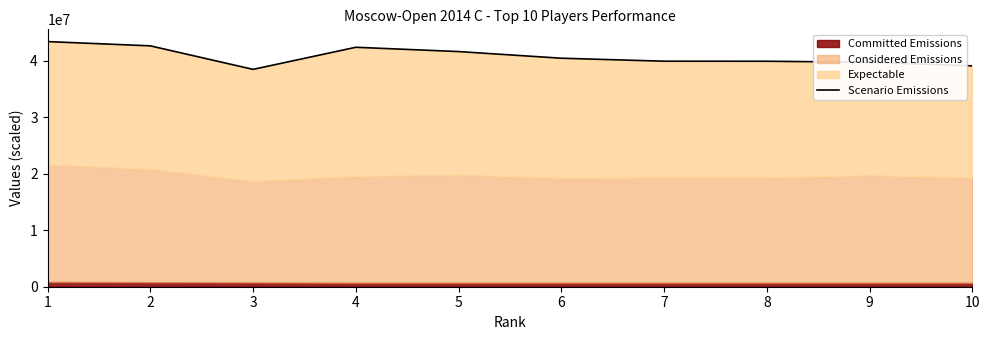

Reading right to left, transcribe all the data shown in this chart.

10=39092000	9=39732000	8=39908000	7=39916000	6=40444000	5=41620000	4=42380000	3=38470000	2=42632000	1=43386000